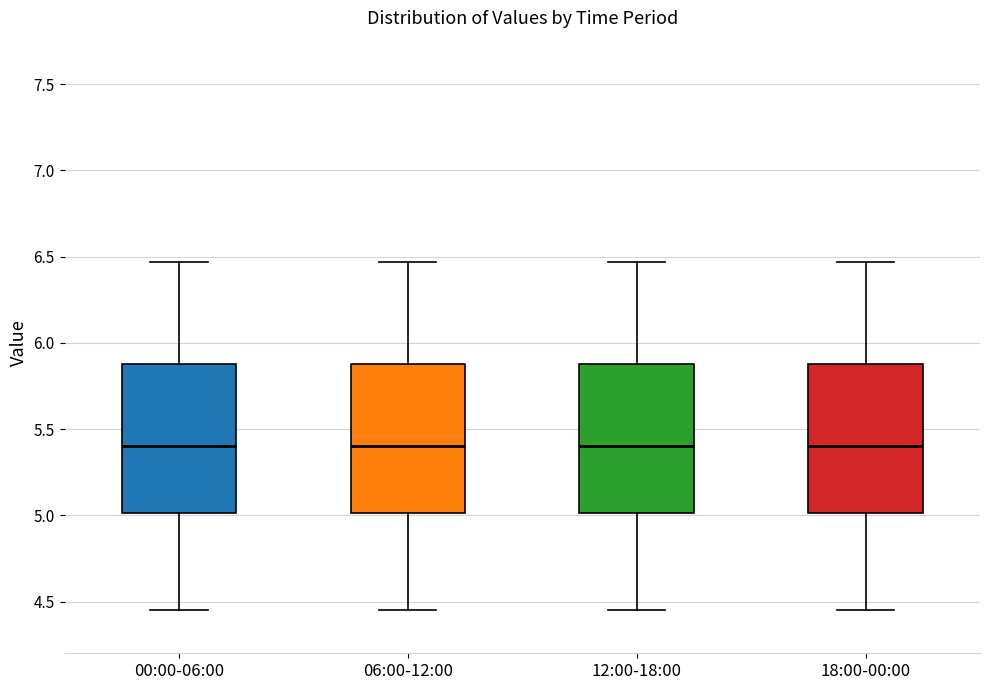

Reading left to right, read every box against the y-axis: the position of its median line, the range the box covers, and the ends of its whiskers. The values are not printed on the chart, so give them approximately, as read against the axis.

00:00-06:00: median 5.40, box 5.00 to 5.90, whiskers 4.45 to 6.45
06:00-12:00: median 5.40, box 5.00 to 5.90, whiskers 4.45 to 6.45
12:00-18:00: median 5.40, box 5.00 to 5.90, whiskers 4.45 to 6.45
18:00-00:00: median 5.40, box 5.00 to 5.90, whiskers 4.45 to 6.45